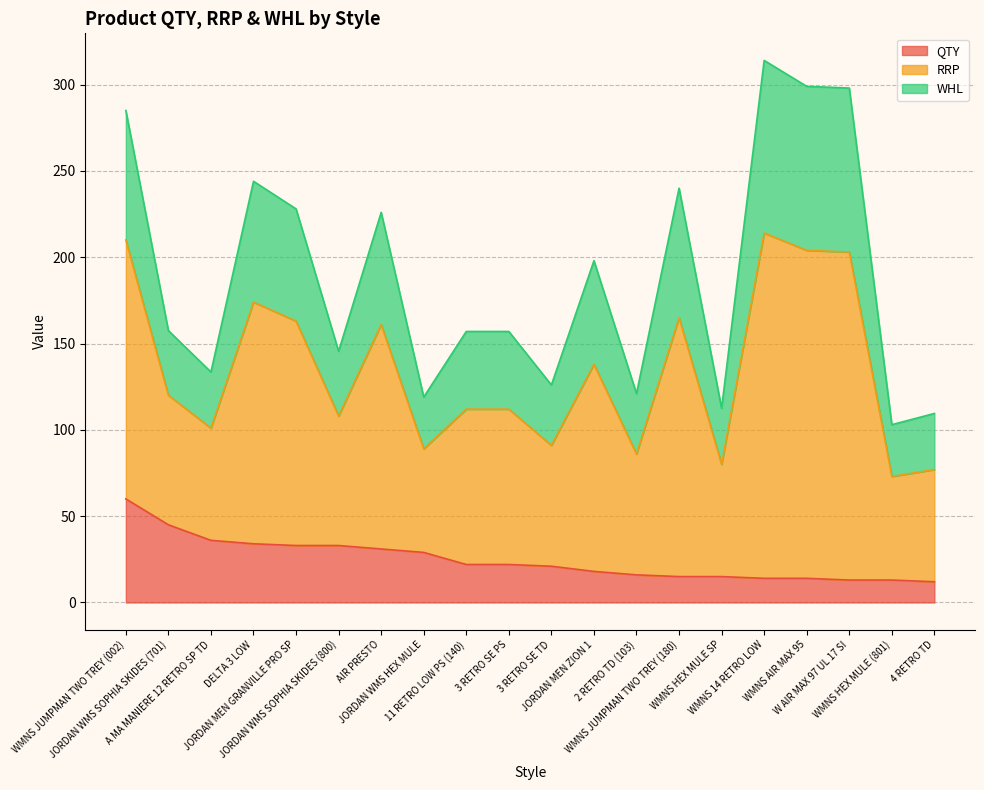

What is the minimum value shown in the chart?

12.0